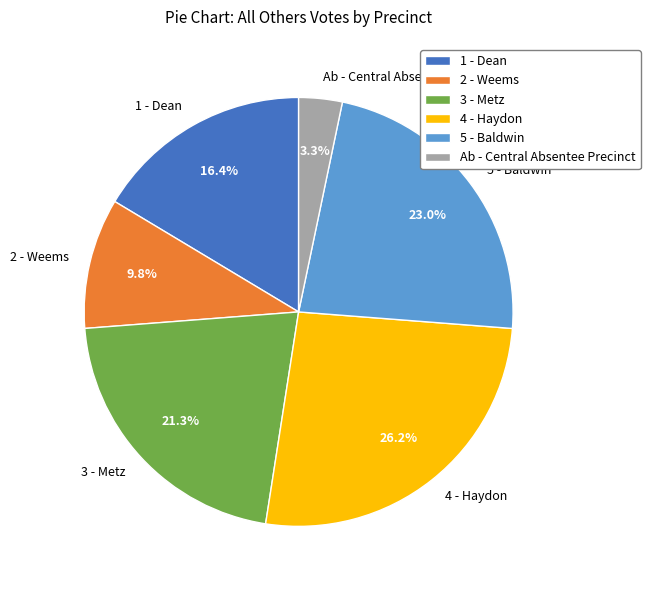

Which category has the biggest portion of the pie?

4 - Haydon